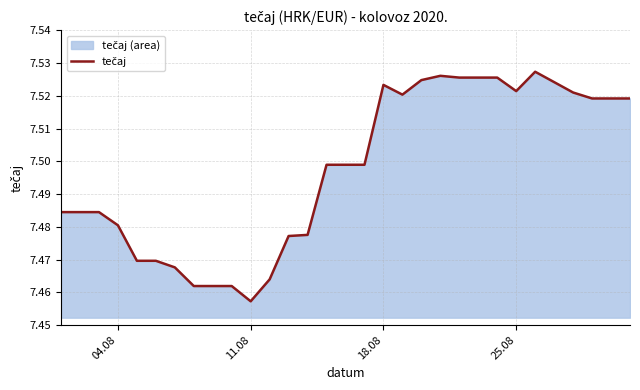

What is the sum of the values at 25.08 and 04.08?

15.0